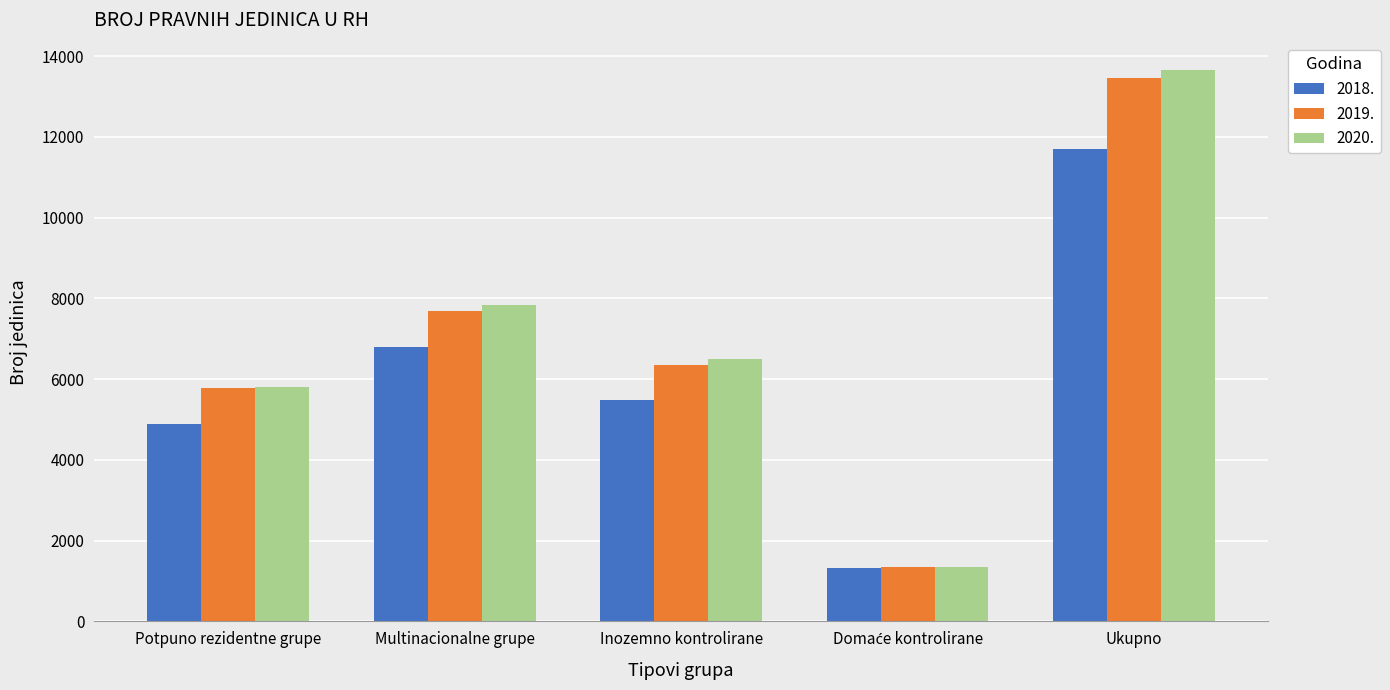

What is the minimum value for 2019.?

1343